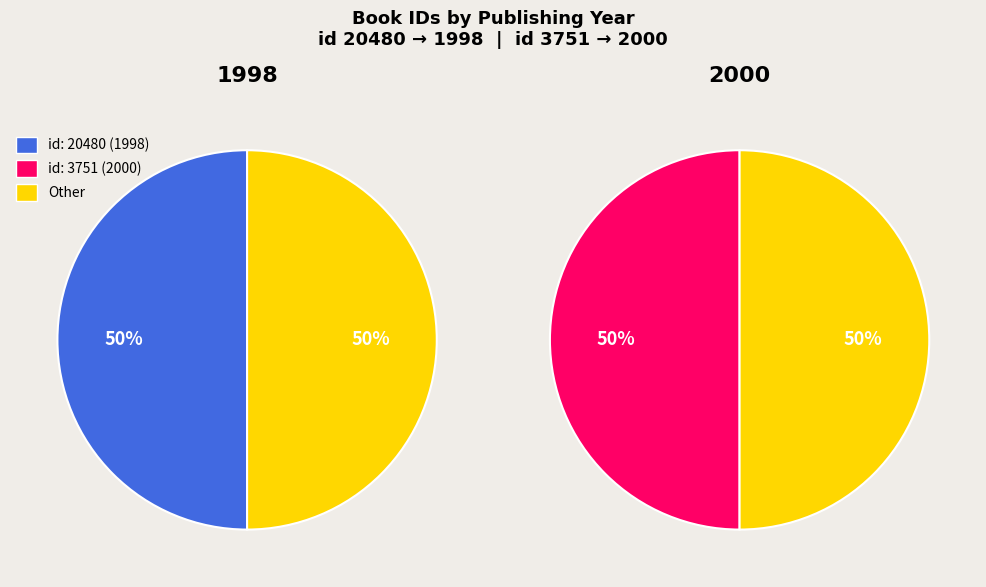

Which category has the smallest portion of the pie?

20480